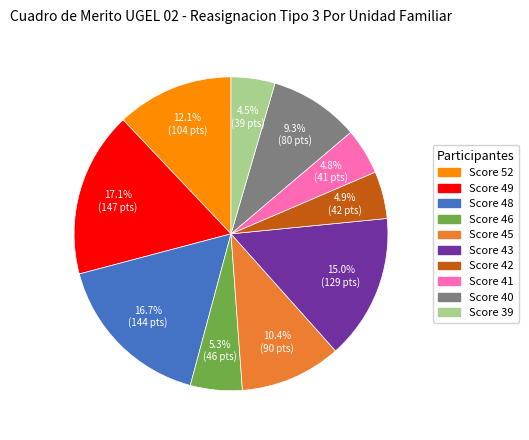

Is there a majority slice in this chart?

No